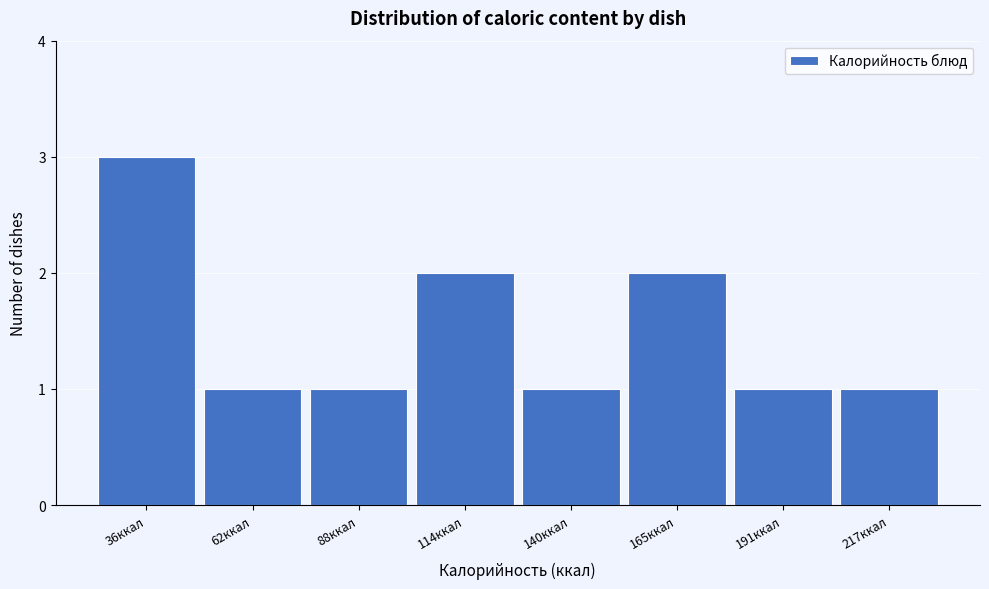

Reading left to right, what are all the values shown in this chart?

3	1	1	2	1	2	1	1